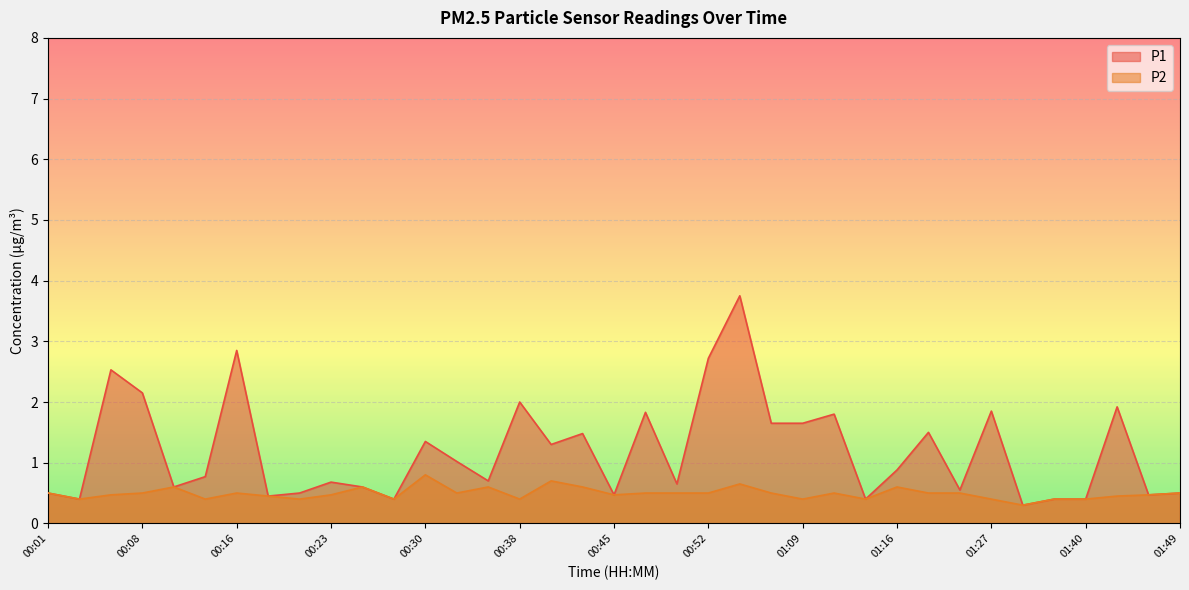

What is the spread (max minus min) of values at 01:06?

1.1